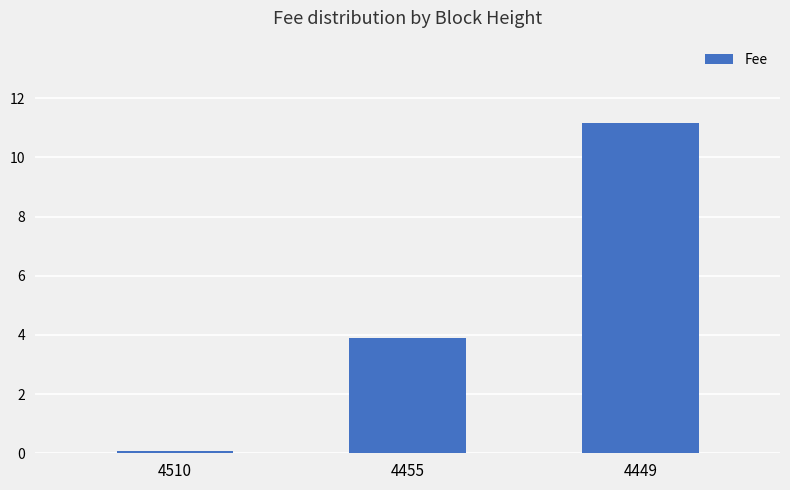

Which label corresponds to the smallest value in the chart?

4510